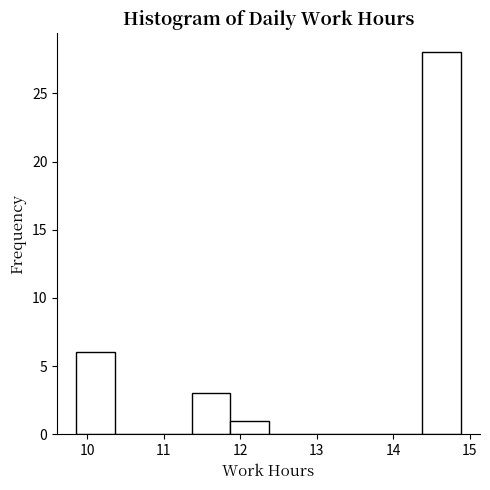

Over which range of the x-axis is the bar tallest?

14.4 to 14.9